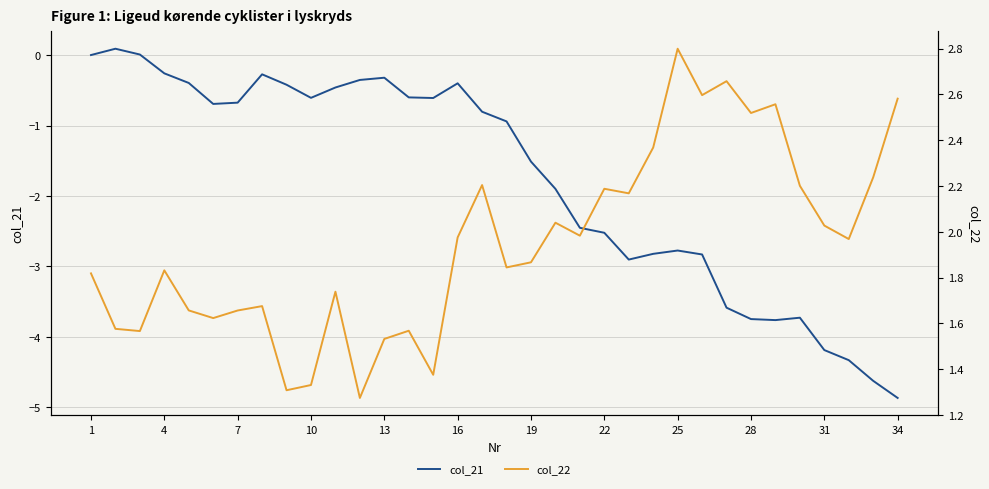

At which category is the sum across all series the highest?

1